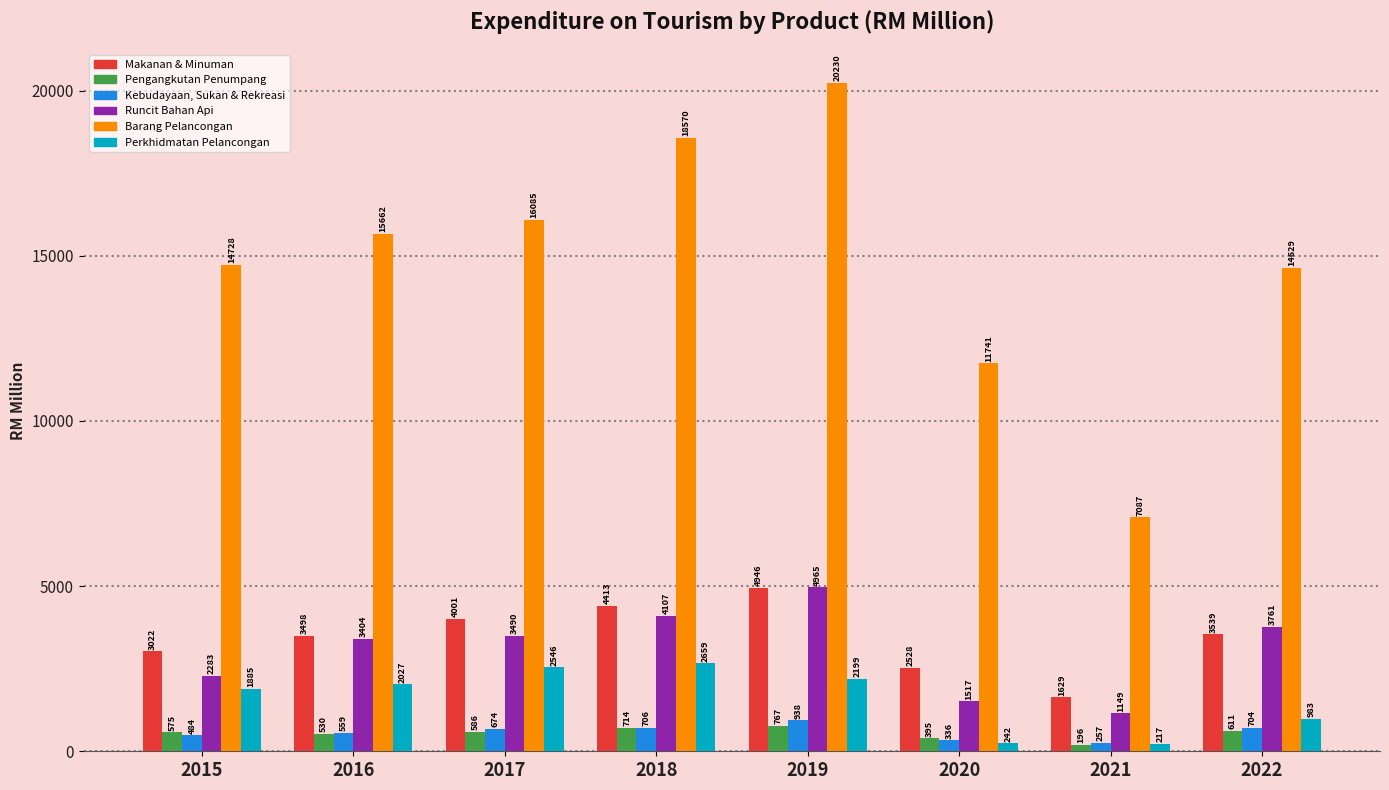

What is the smallest value displayed?

195.5